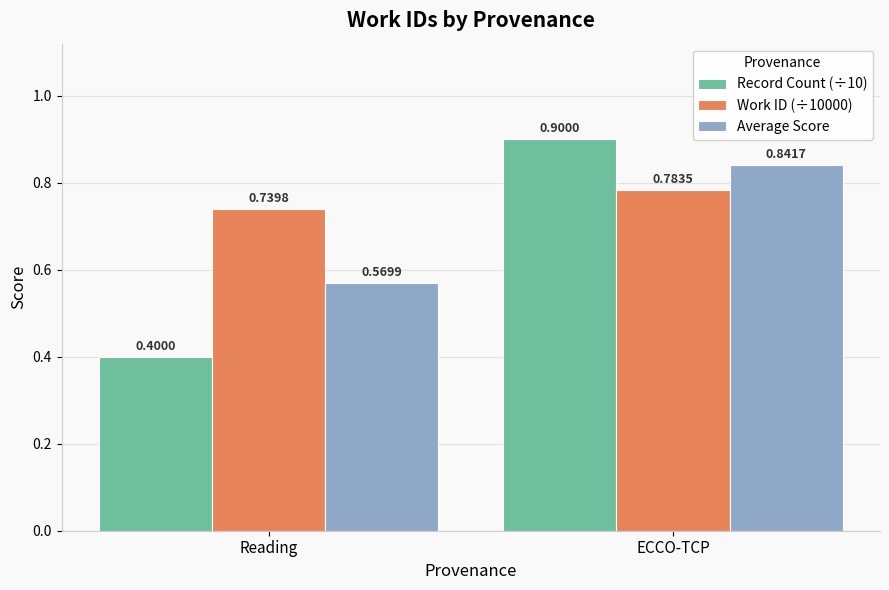

At which label is Average Score closest to 0?

Reading